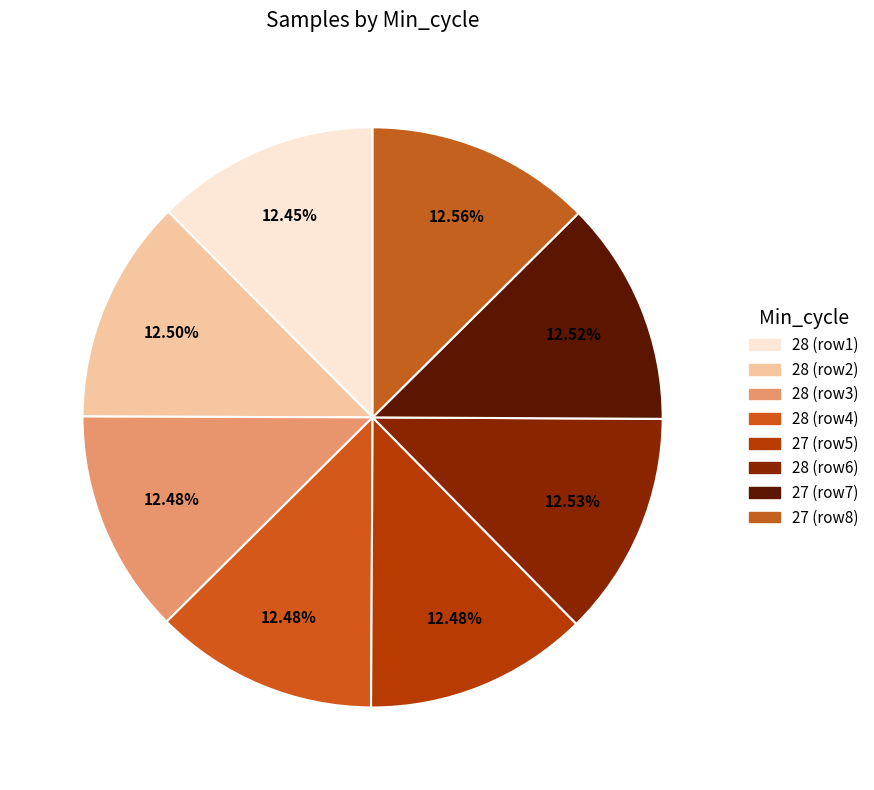

Which category has the biggest portion of the pie?

27